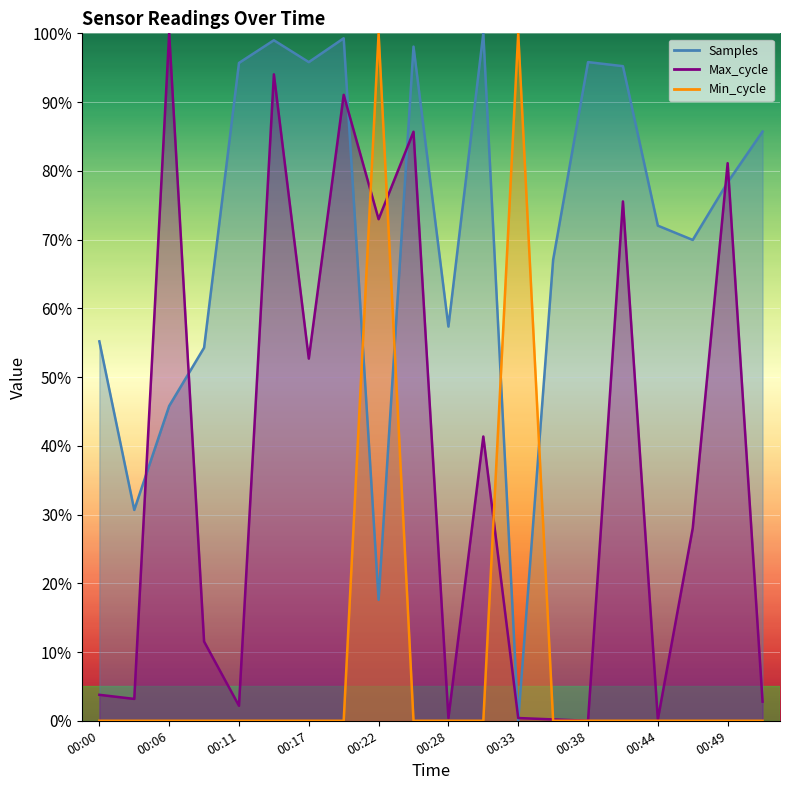

Reading left to right, extract all data points from this chart.

Samples: 0.6	0.3	0.5	0.5	1.0	1.0	1.0	1.0	0.2	1.0	0.6	1.0	0.0	0.7	1.0	1.0	0.7	0.7	0.8	0.9
Max_cycle: 0.0	0.0	1.0	0.1	0.0	0.9	0.5	0.9	0.7	0.9	0.0	0.4	0.0	0.0	0.0	0.8	0.0	0.3	0.8	0.0
Min_cycle: 0.0	0.0	0.0	0.0	0.0	0.0	0.0	0.0	1.0	0.0	0.0	0.0	1.0	0.0	0.0	0.0	0.0	0.0	0.0	0.0